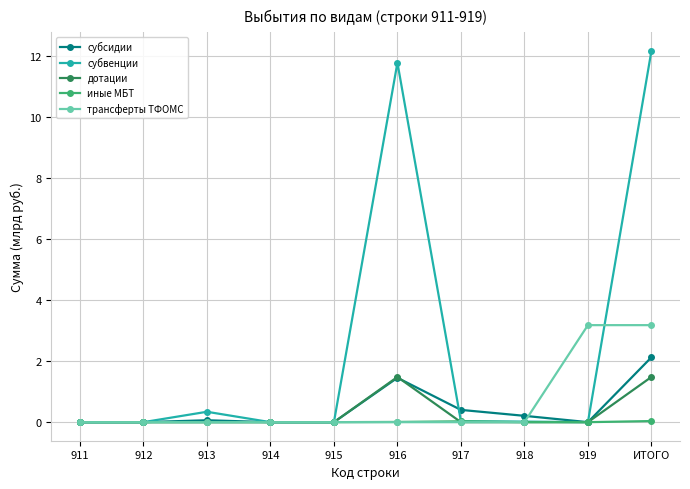

What is the greatest value displayed?

12.2